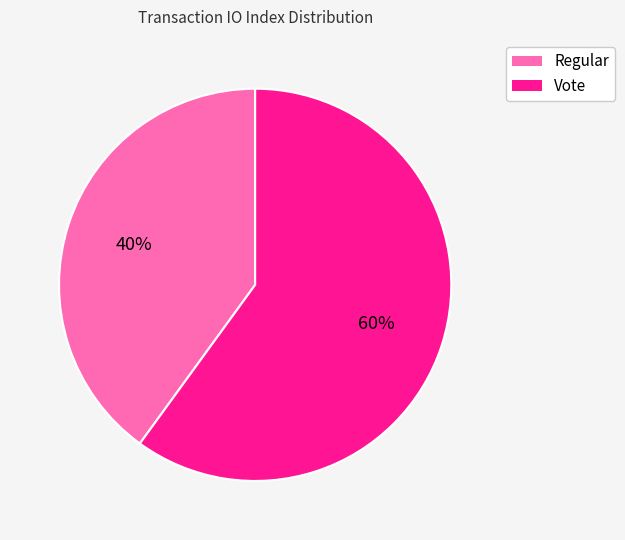

Rank the categories by value from highest to lowest.

Vote, Regular